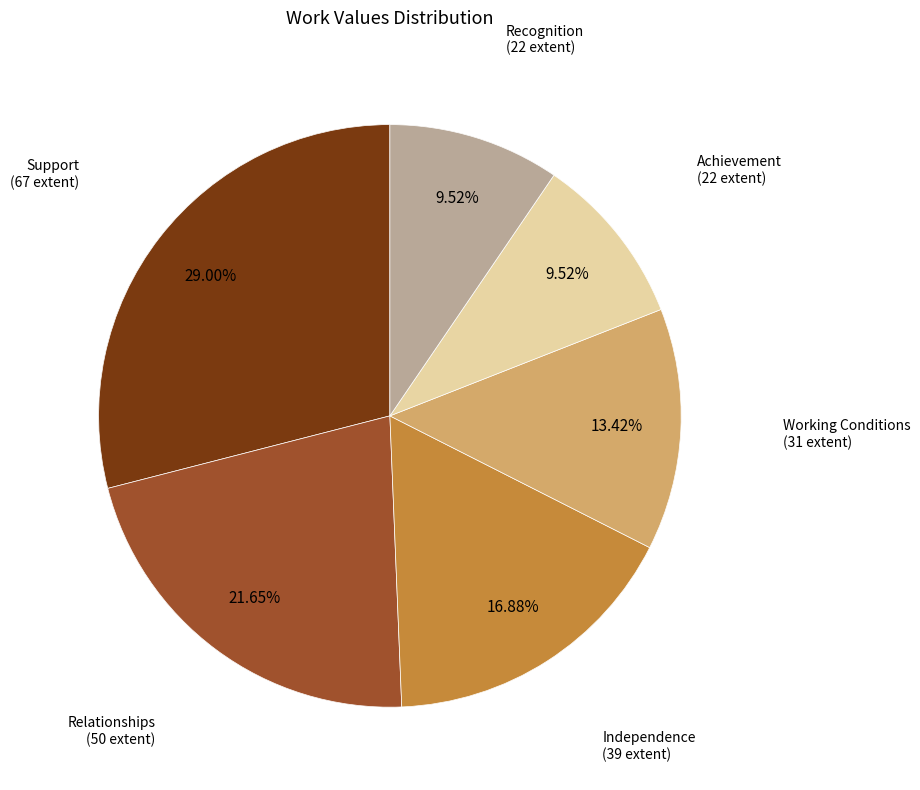

Is it true that Independence is 25% of the pie?

False